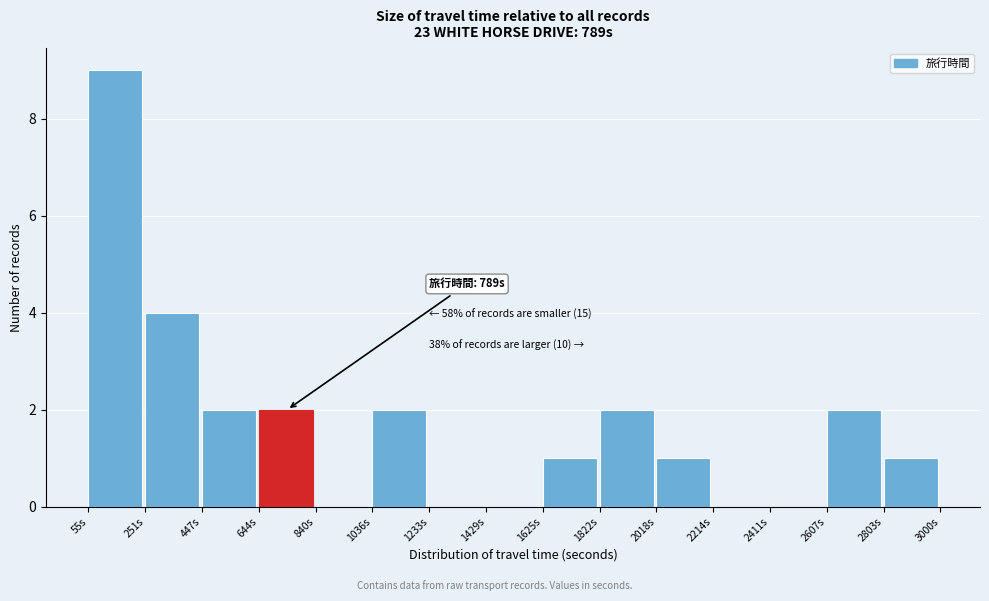

Which range on the x-axis has the tallest bar?

60 to 260